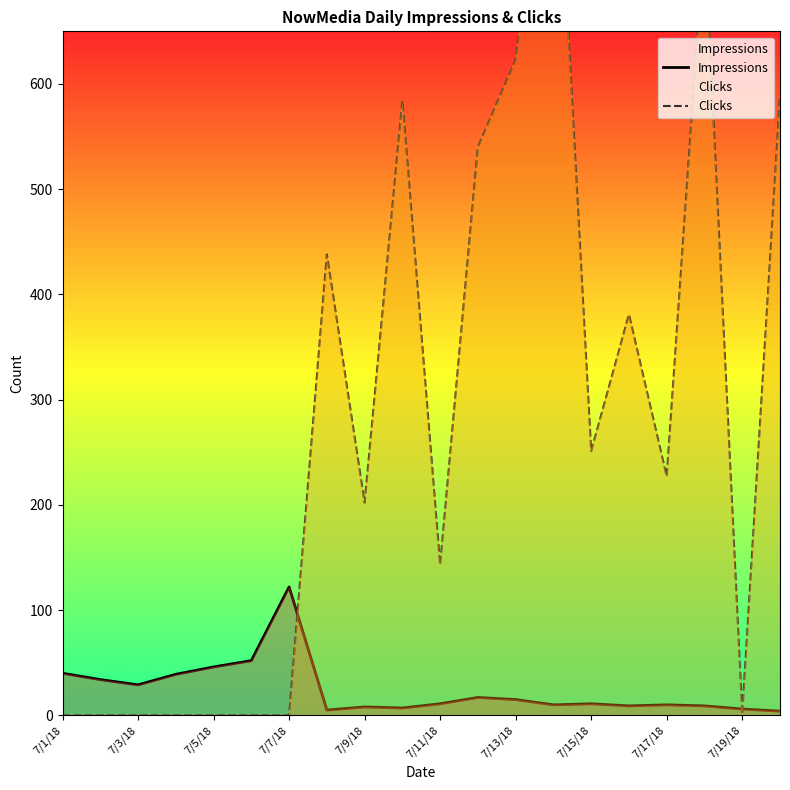

True or false: Impressions has a value of 29 at 7/3/18.

True